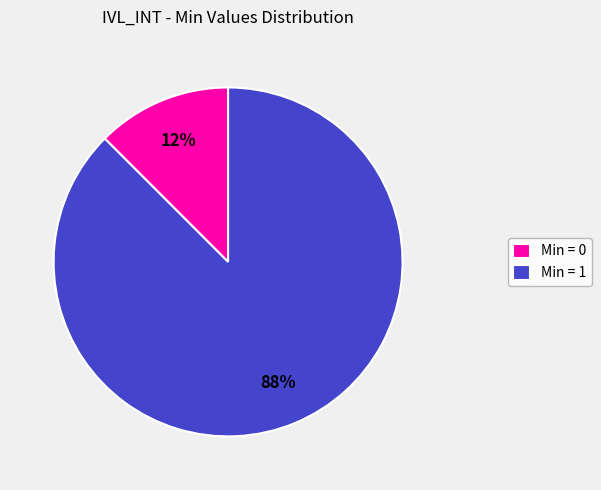

Is there a majority slice in this chart?

Yes